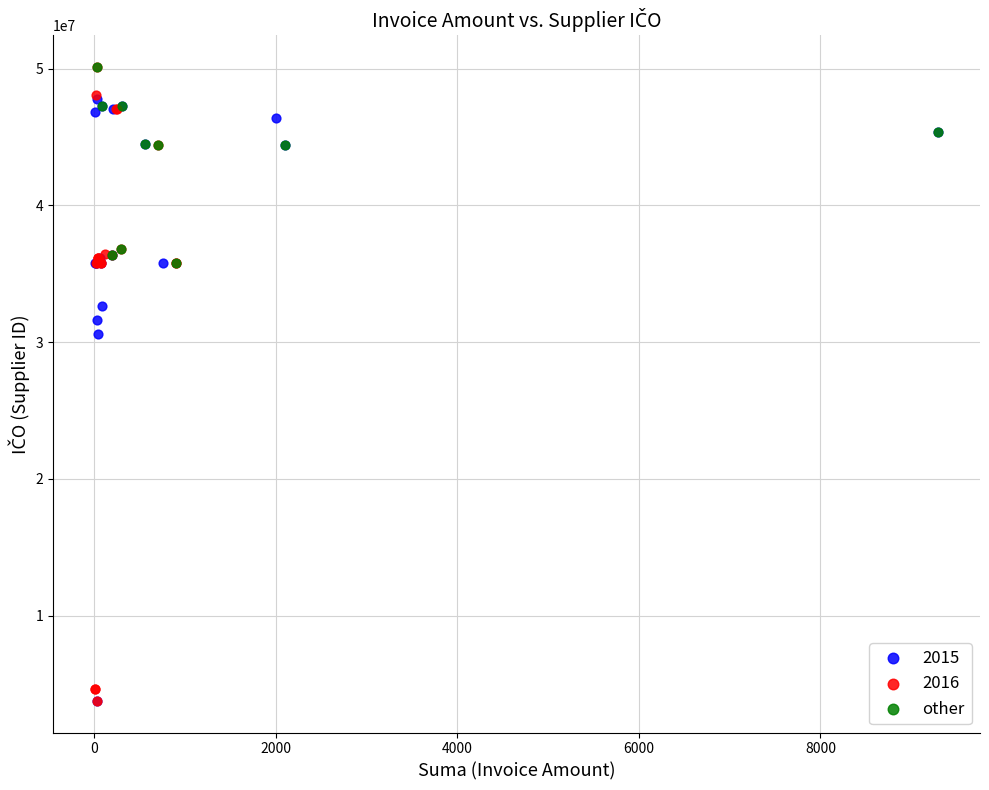

What are all the series names shown in the legend?

2015, 2016, other